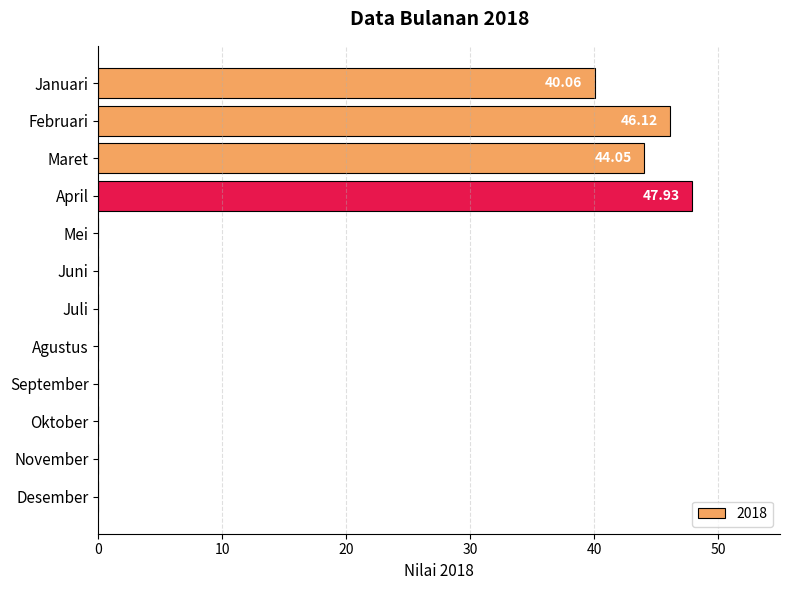

At which category does the chart reach its peak across all series?

April